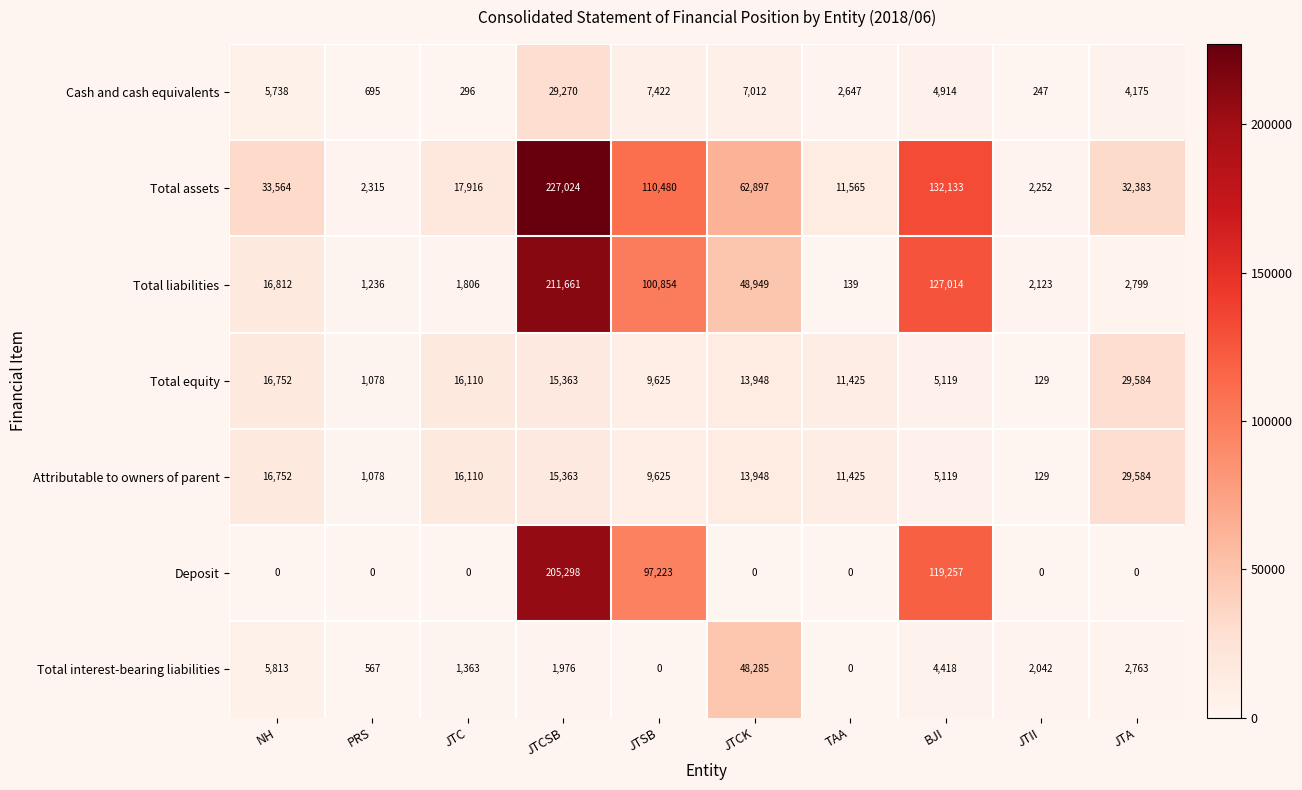

Where is Total liabilities nearest to the value 105900?

JTSB